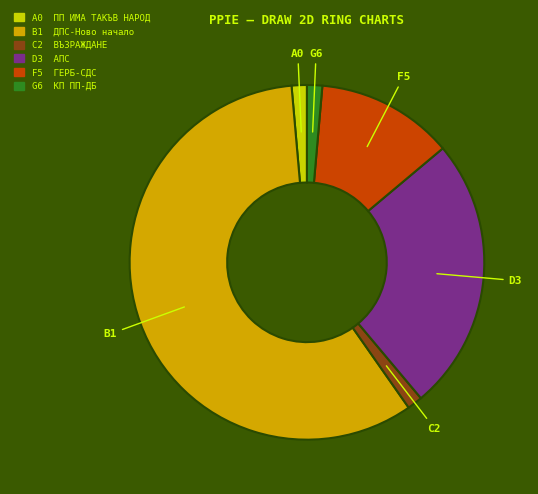

Does any single category account for the majority?

Yes